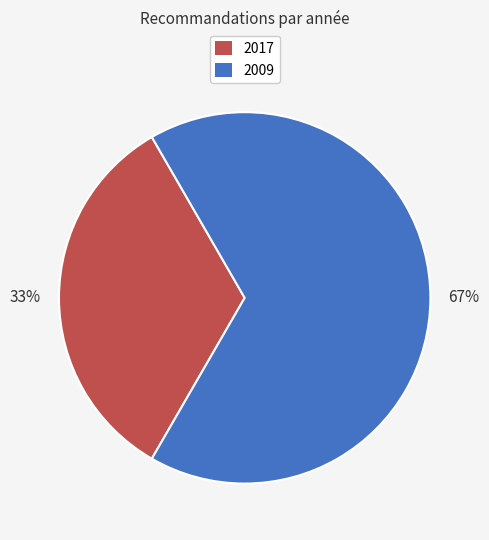

Is there any slice that represents more than half of the pie?

Yes